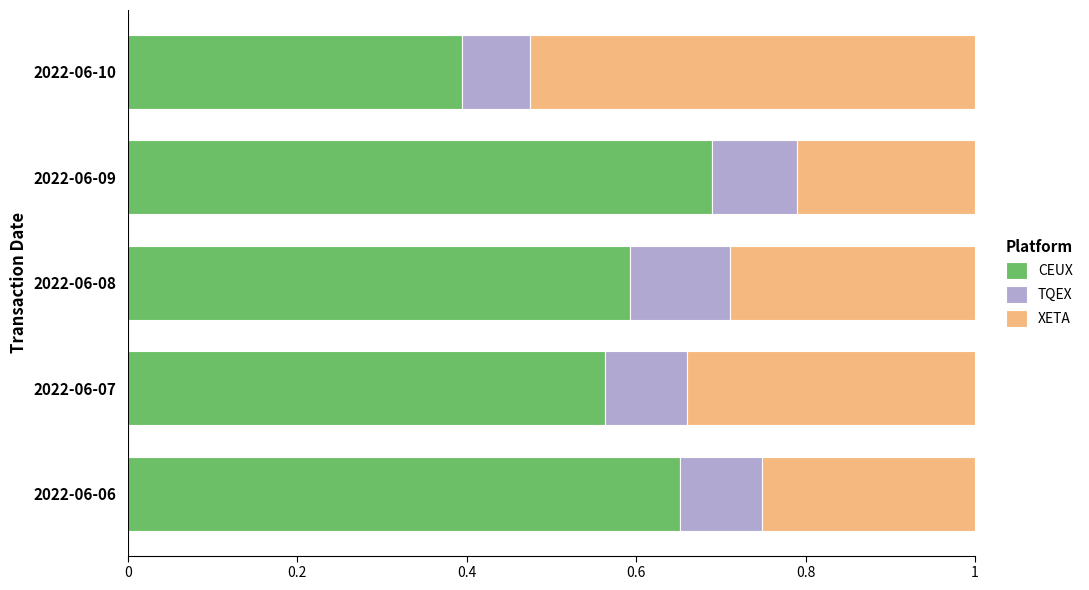

Is it true that CEUX equals 0.3 at 2022-06-07?

False